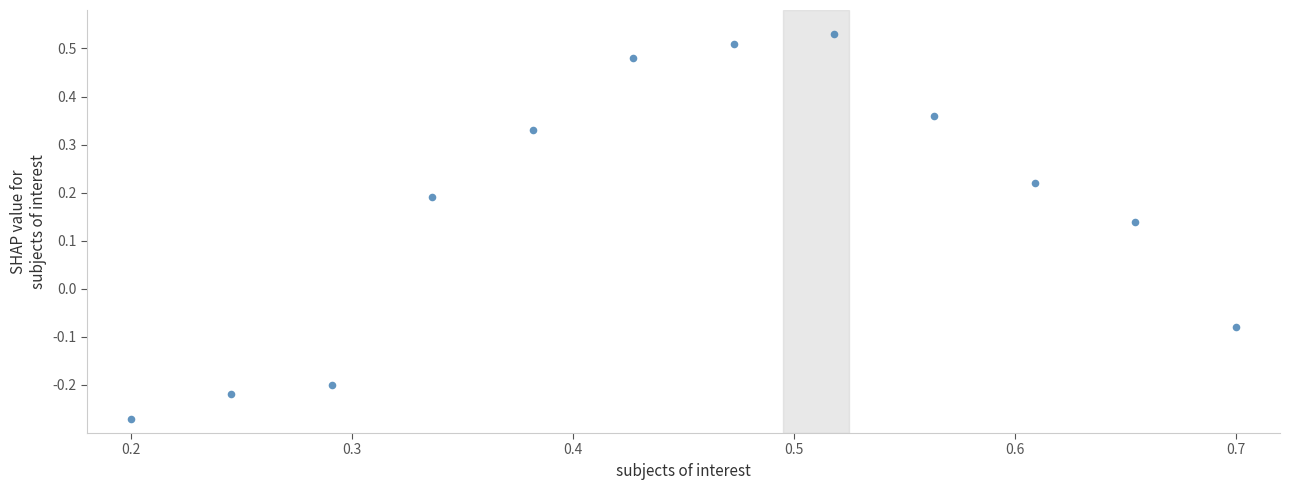

What is the range of Y values (max minus min)?

0.8